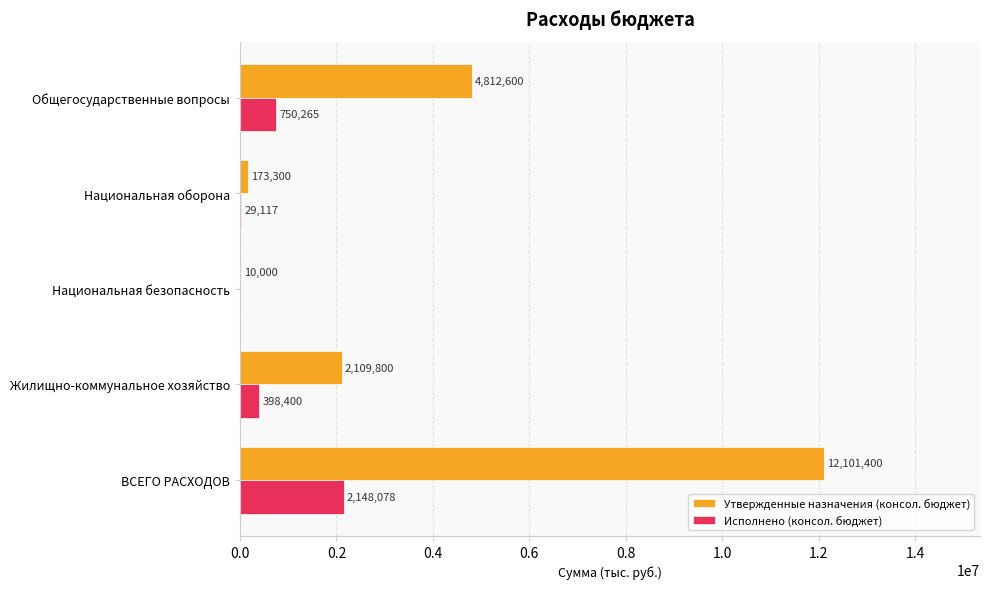

Which series changed the most between Национальная оборона and Национальная безопасность?

Утвержденные назначения (консол. бюджет)